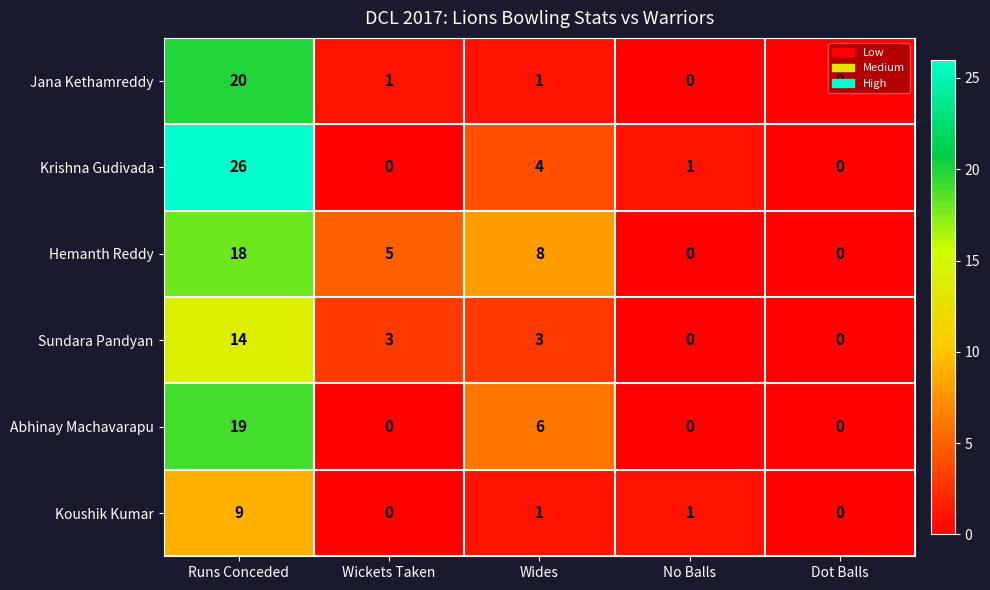

At Runs Conceded, list the series in order from largest to smallest.

Krishna Gudivada, Jana Kethamreddy, Abhinay Machavarapu, Hemanth Reddy, Sundara Pandyan, Koushik Kumar